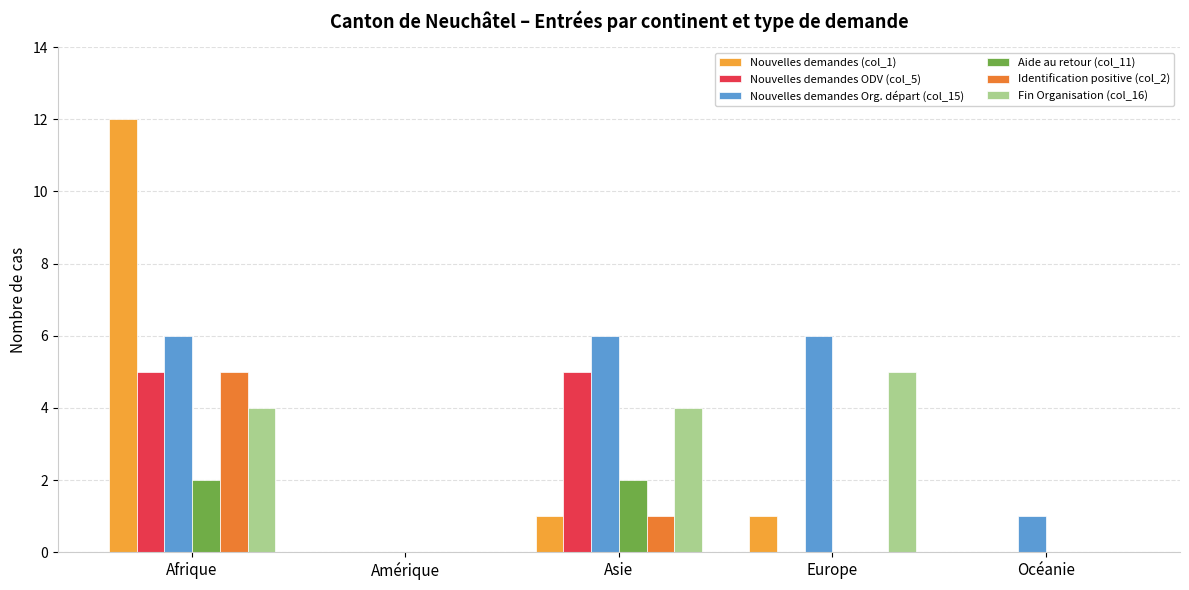

What is the difference between the maximum and minimum values in the Nouvelles demandes (col_1) series?

12